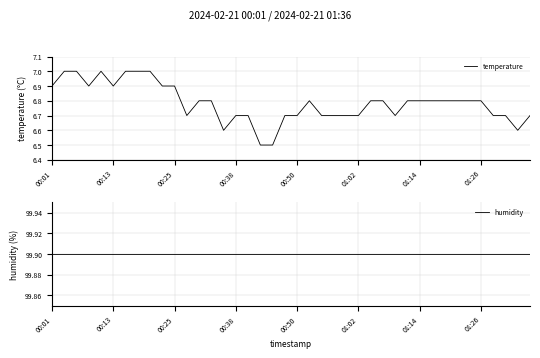

True or false: temperature and humidity intersect in this chart.

False